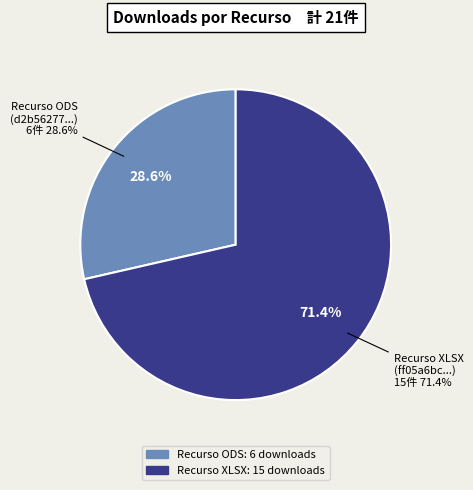

To the nearest percent, what is the combined percentage of d2b56277-0472-41f7-bcd5-f4366a8f9d06 and ff05a6bc-3414-4a0f-a13f-1d9662852619?

100%